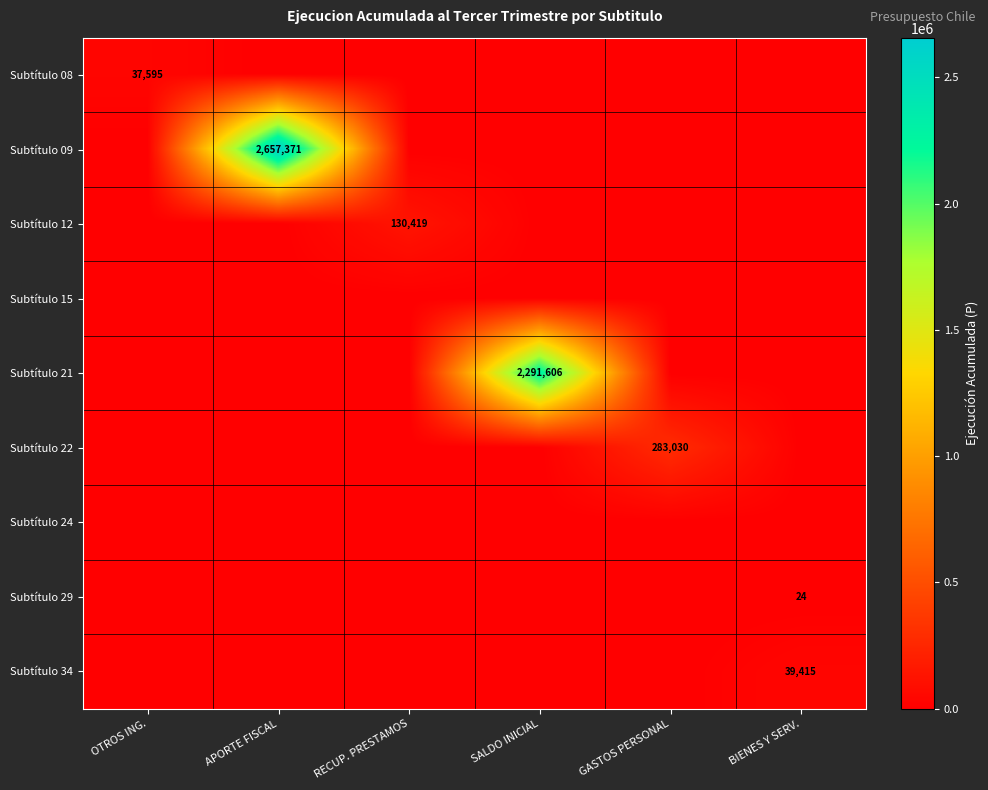

True or false: Subtítulo 29 has a value of 32 at BIENES Y SERV..

False